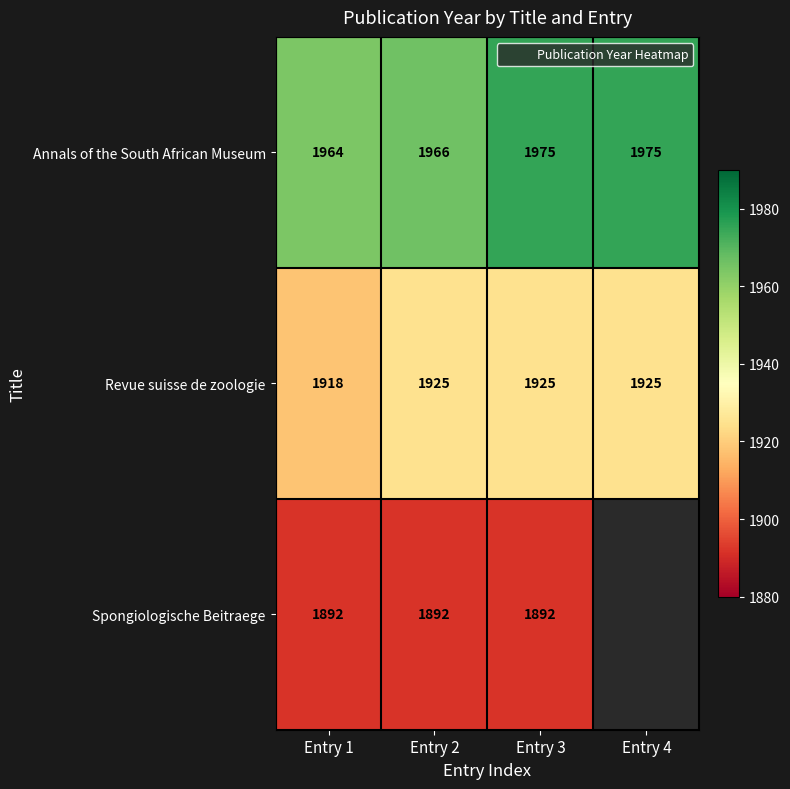

Is the value of Annals of the South African Museum at Entry 2 greater than the value of Spongiologische Beitraege at Entry 1?

Yes